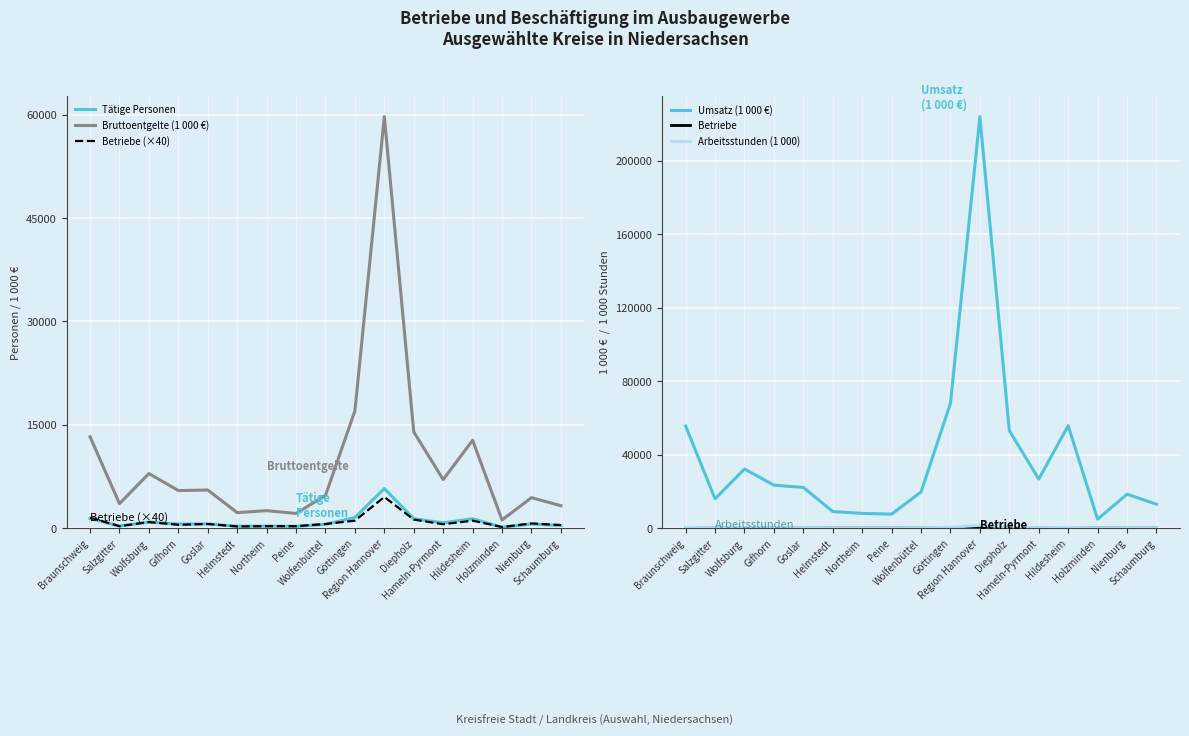

Between Peine and Region Hannover, which series saw the biggest shift?

Umsatz (1 000 €)